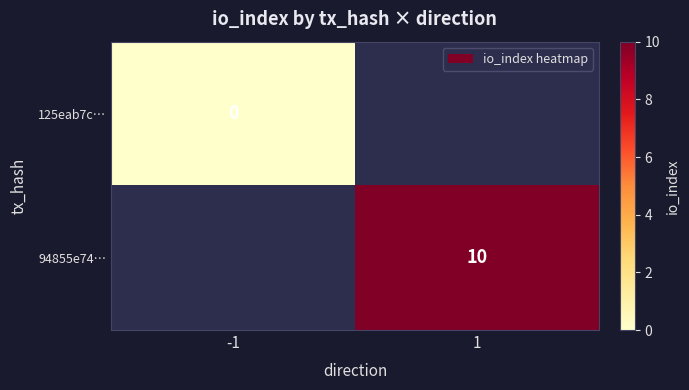

The value of 94855e74… at 1 is 14. True or false?

False